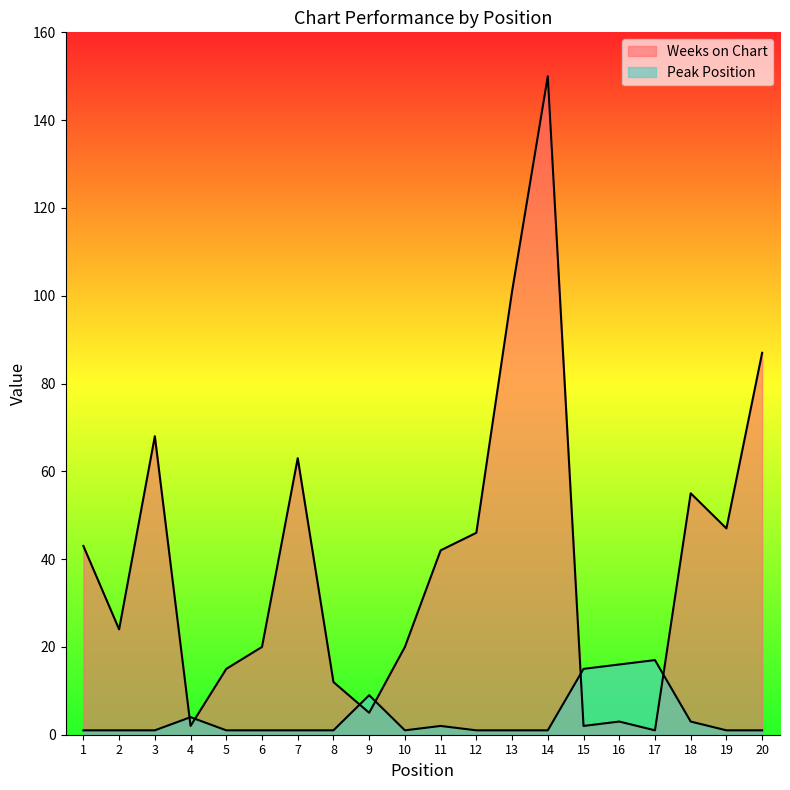

What is the spread (max minus min) of values at 10?

19